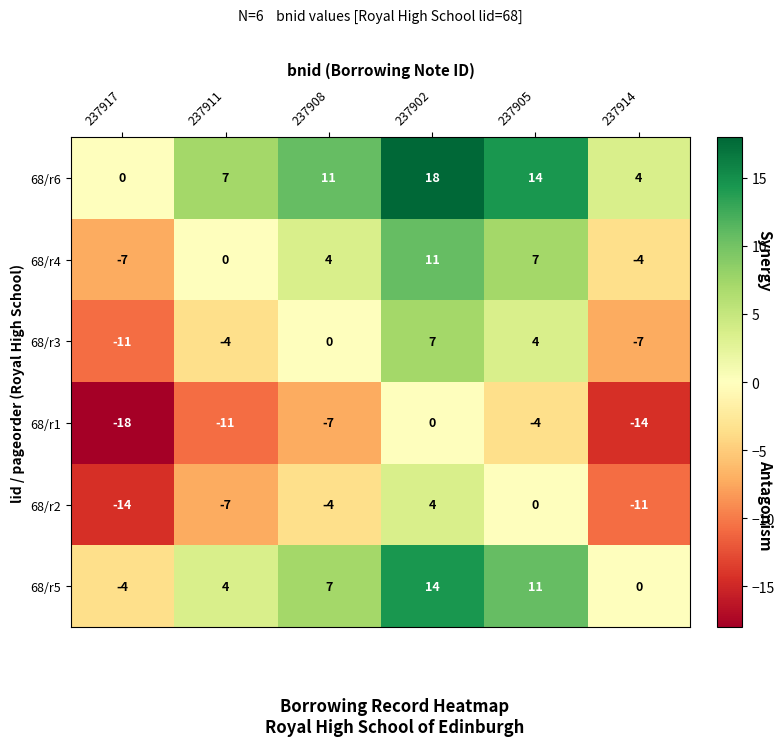

List the series in order of their overall mean, lowest first.

68/r1, 68/r2, 68/r3, 68/r4, 68/r5, 68/r6